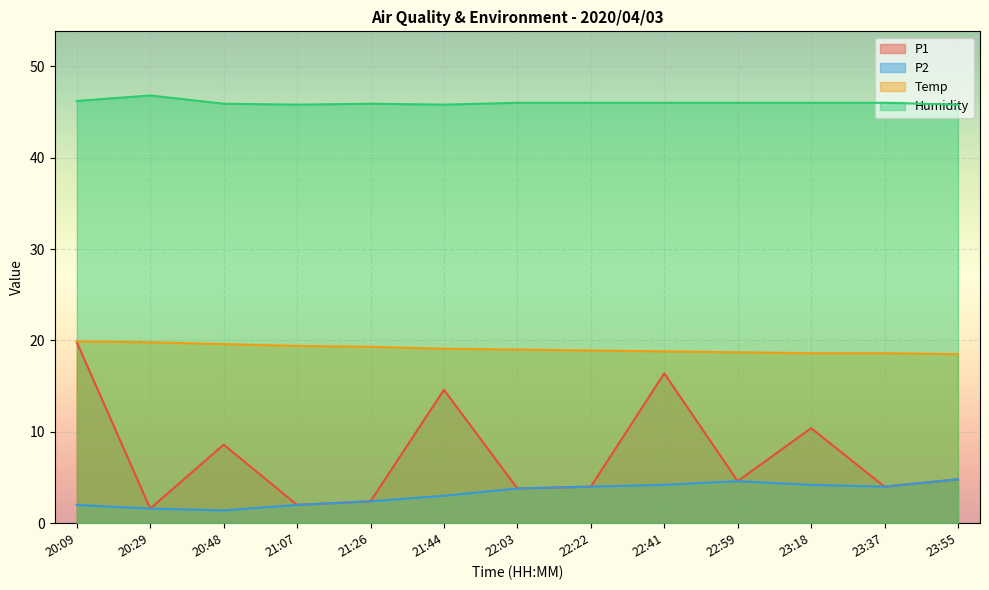

Where does the P2 series first go above 3?

22:03